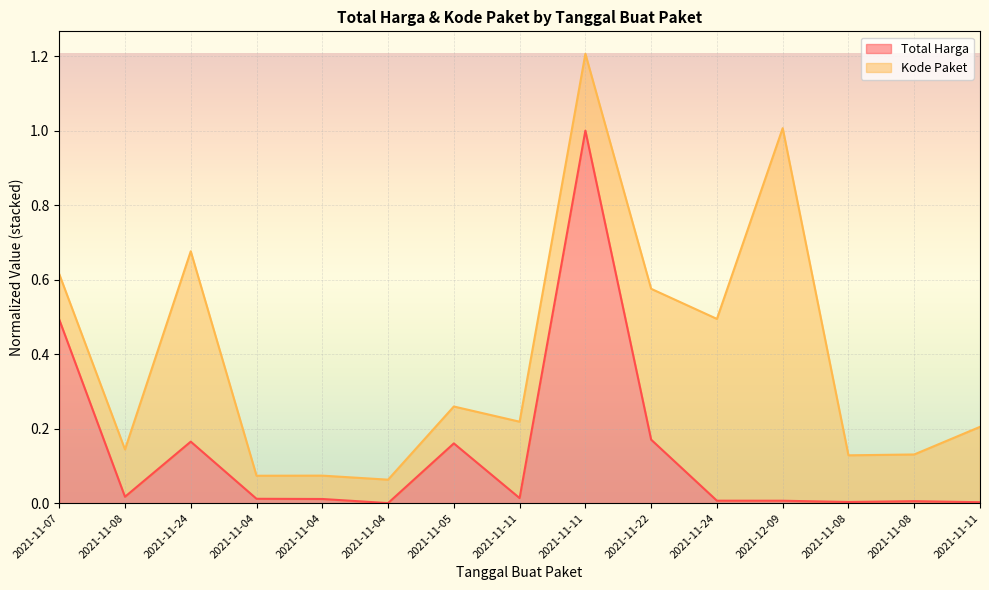

Does the chart display data point markers on the line(s)?

No